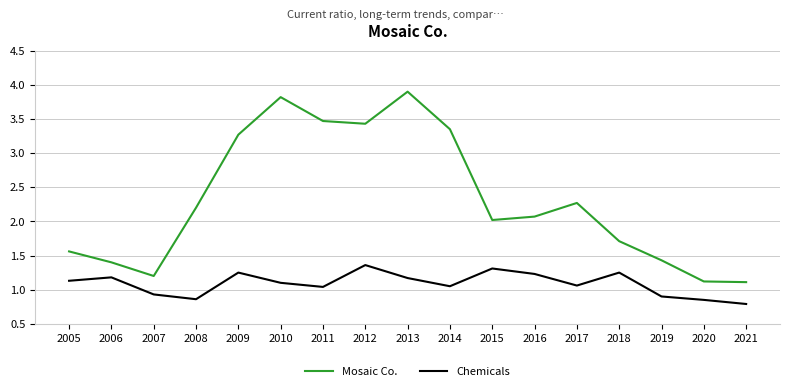

Is it true that Chemicals equals 1.2 at 2006?

True